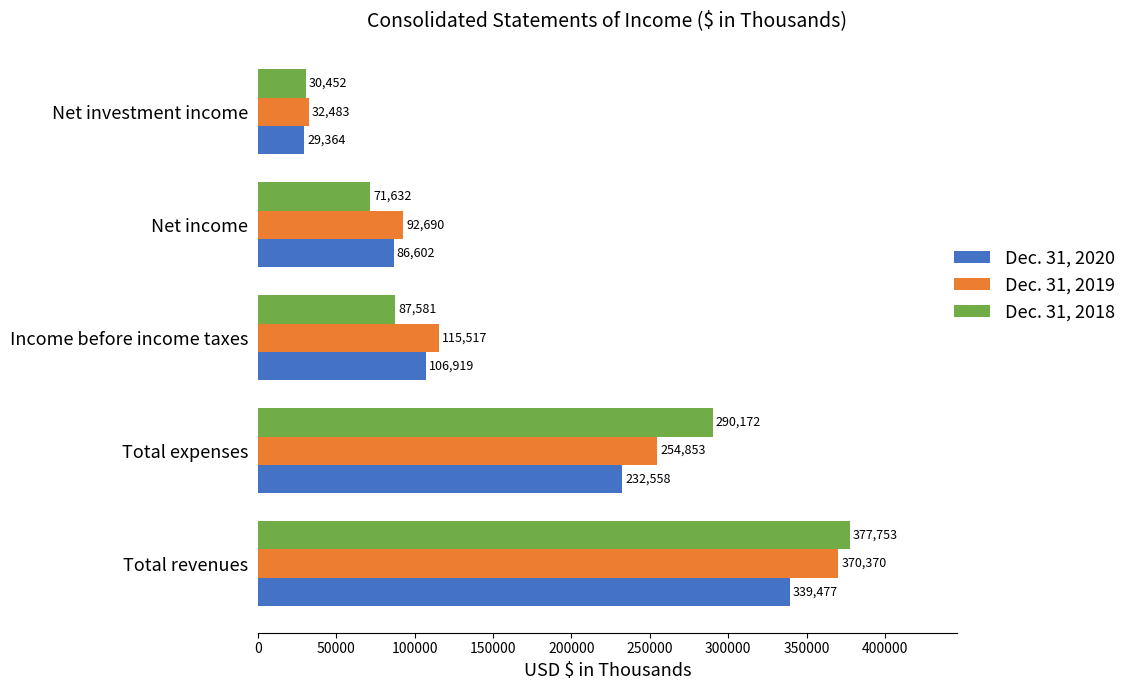

What is the difference between the second highest and second lowest values in the Dec. 31, 2019 series?

162163